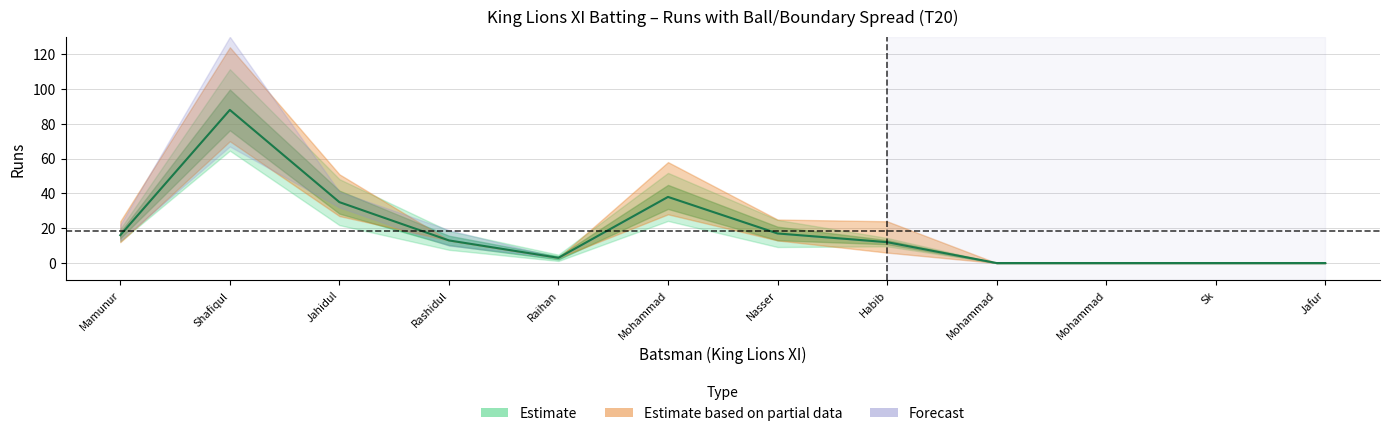

True or false: Runs_KingLions and Fours_KingLions intersect in this chart.

False